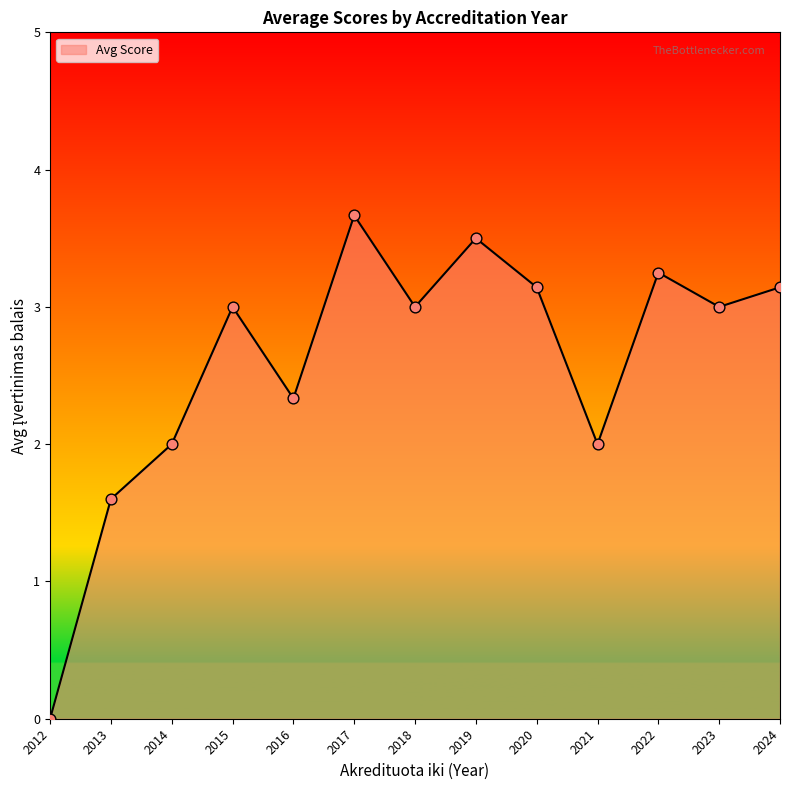

What is the change in value from 2012 to 2020?

+3.1